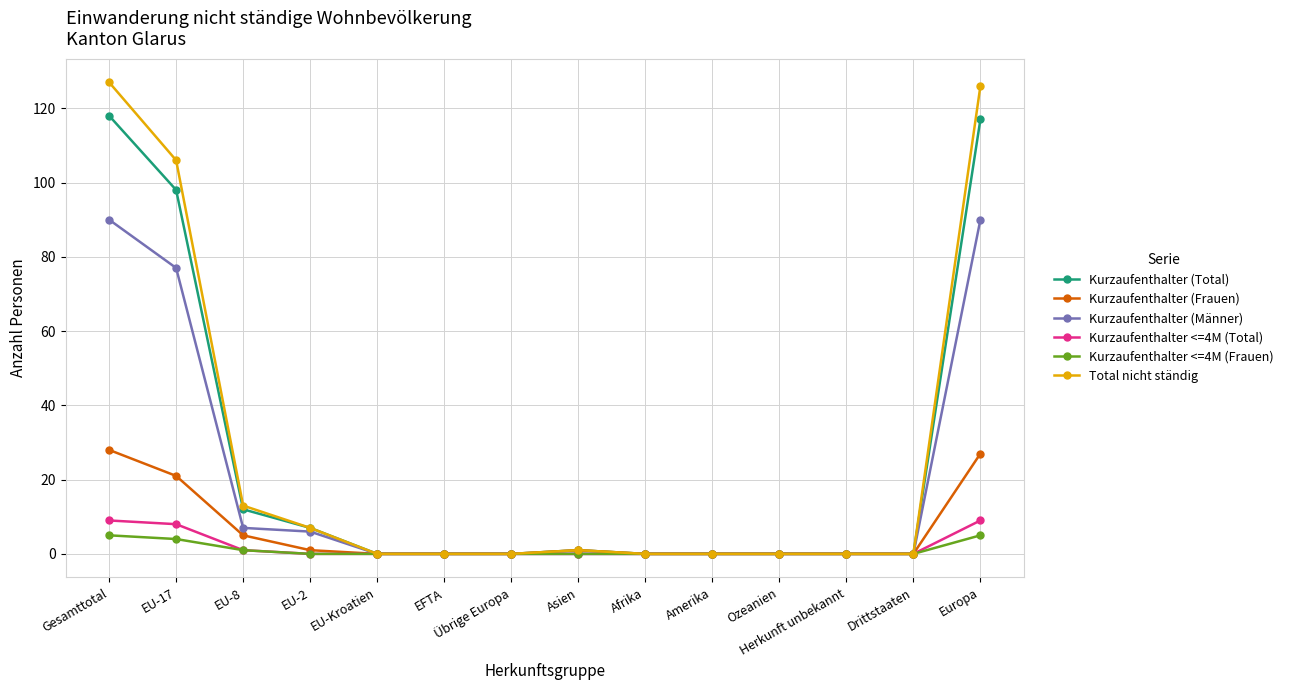

How many distinct data groups are displayed?

6